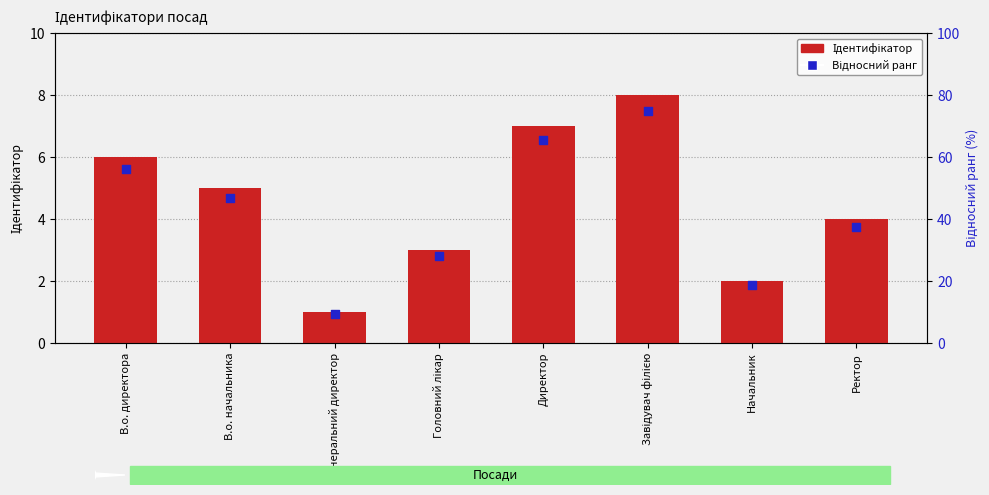

Which series contains the lowest Y value?

Ідентифікатор